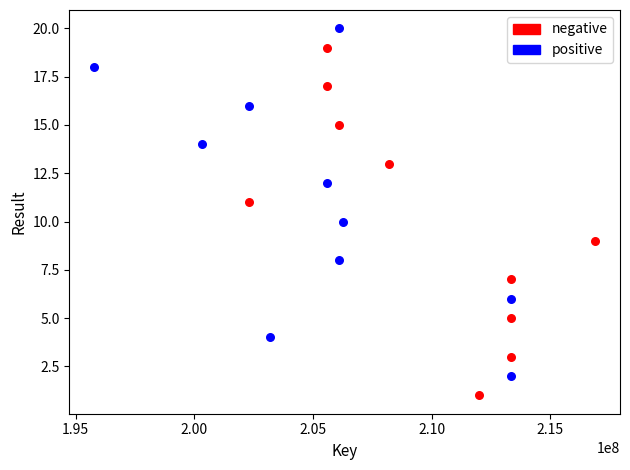

Which series reaches the minimum Y coordinate?

negative